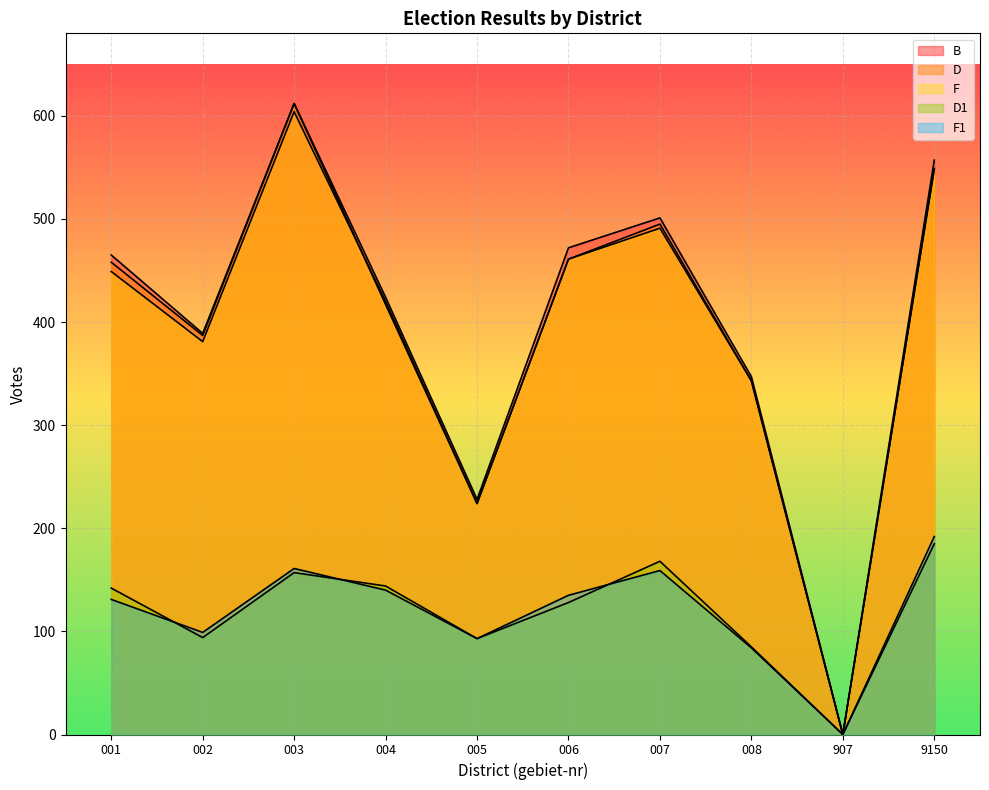

True or false: B has a value of 612 at 003.

True